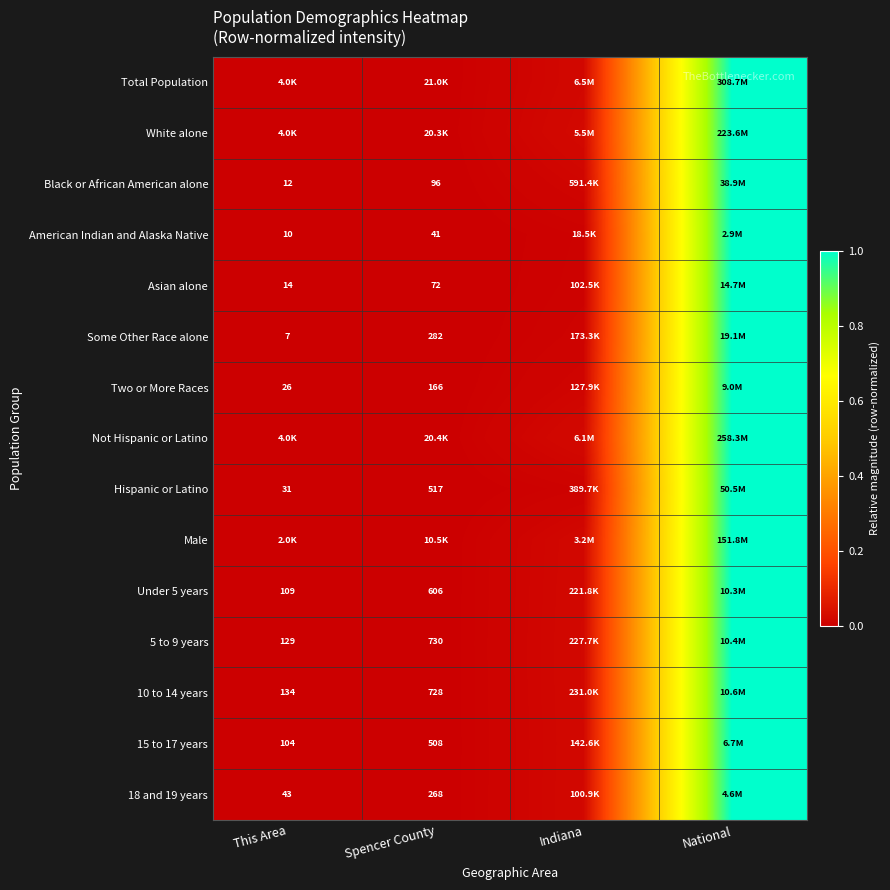

Where is 15 to 17 years nearest to the value 0?

This Area